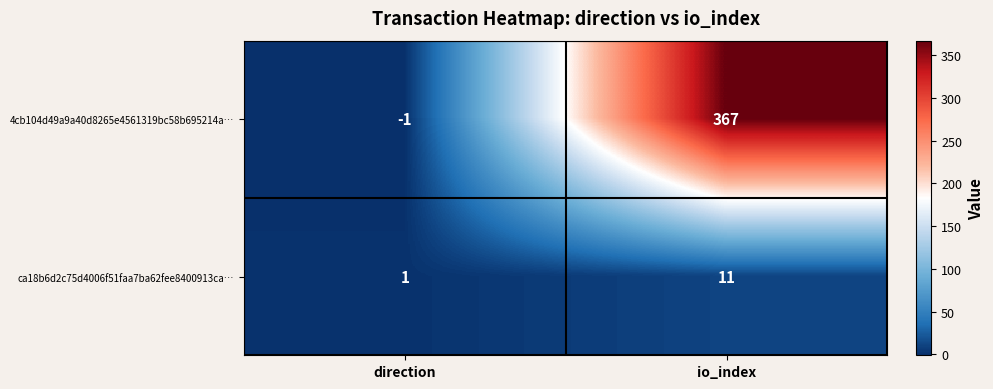

Where is 4cb104d49a9a40d8265e4561319bc58b695214a… nearest to the value 183?

direction